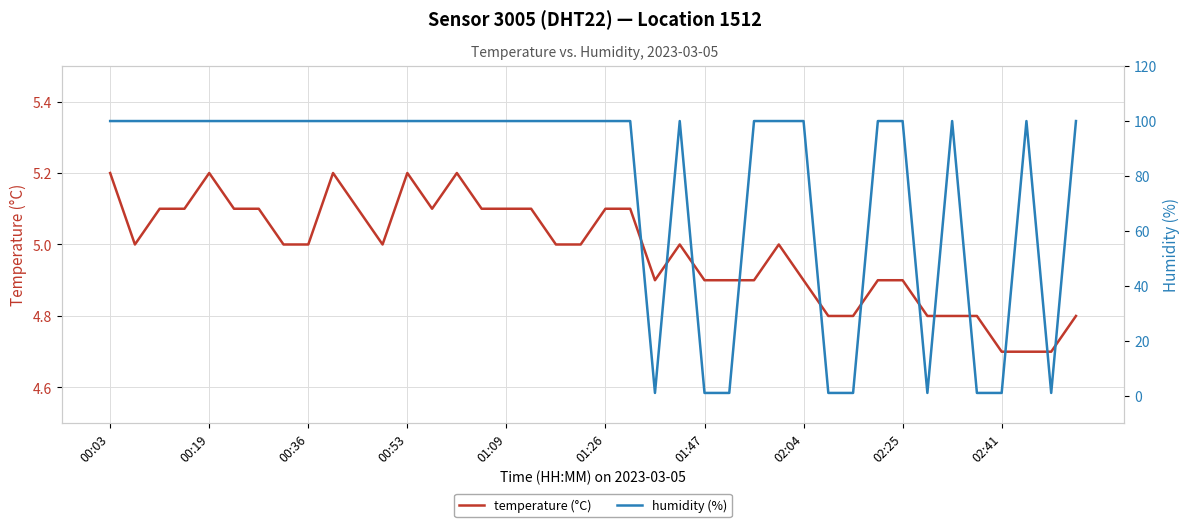

How many data points in humidity (%) are less than 99?

9